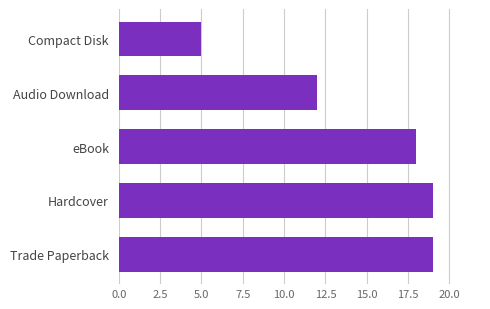

What is the minimum value shown in the chart?

5